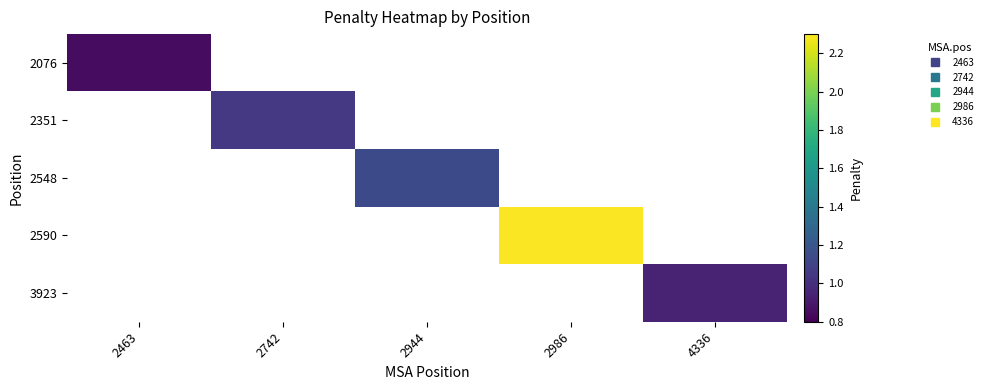

How many distinct data groups are displayed?

5